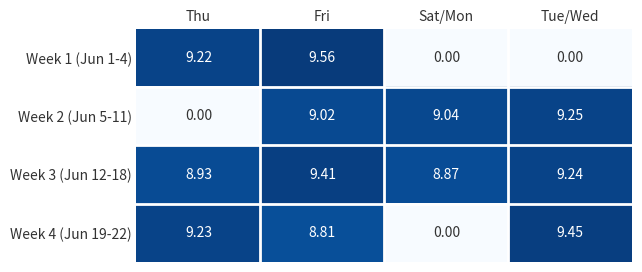

List the series in order of their peak value, highest first.

Week 1 (Jun 1-4), Week 4 (Jun 19-22), Week 3 (Jun 12-18), Week 2 (Jun 5-11)